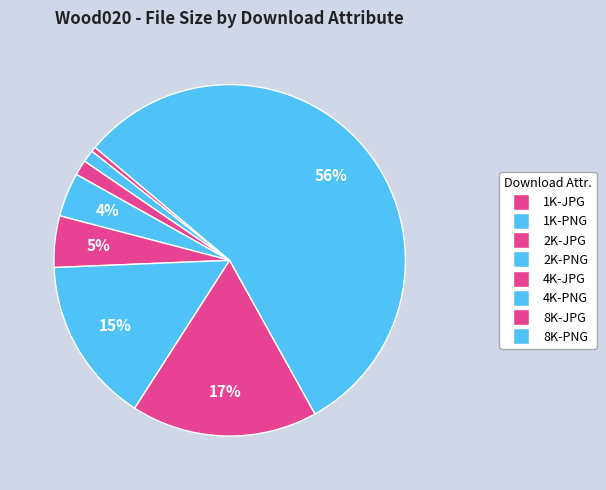

Is there a majority slice in this chart?

Yes